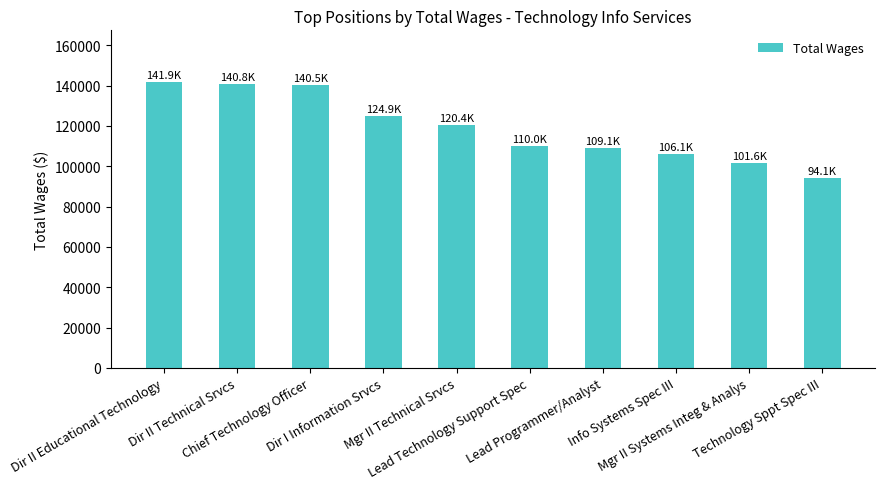

How many values are below 120358?

5